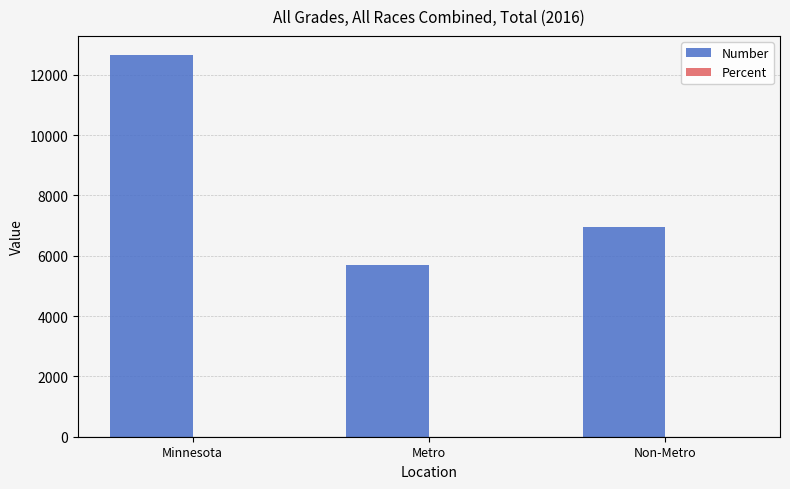

What is the spread (max minus min) of values at Minnesota?

12653.8